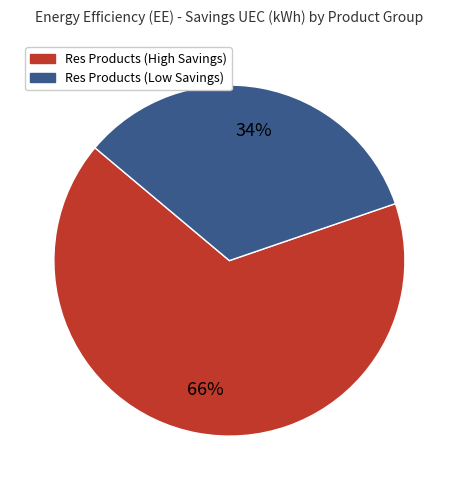

Is there a majority slice in this chart?

Yes